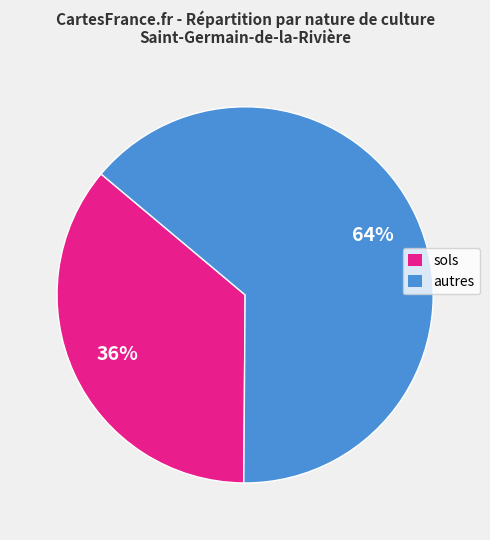

Count the number of slices in the pie.

2